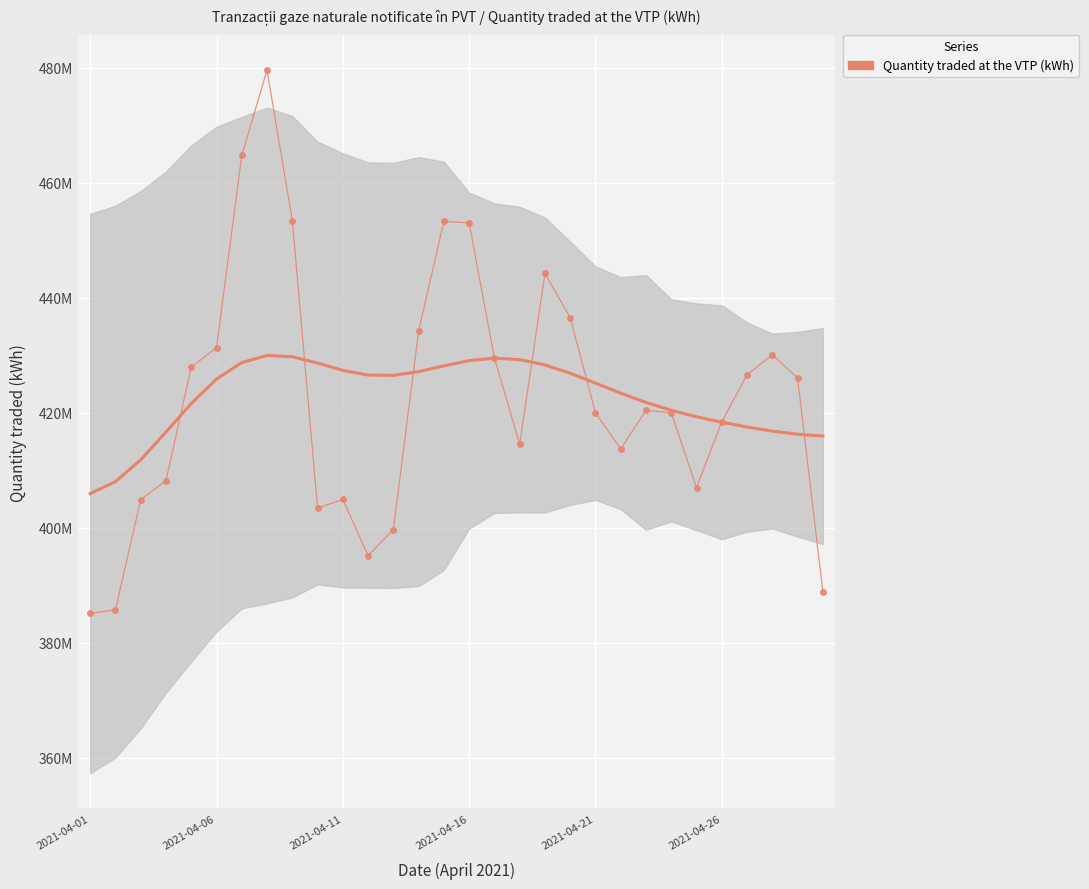

Which label corresponds to the smallest value in the chart?

2021-04-01